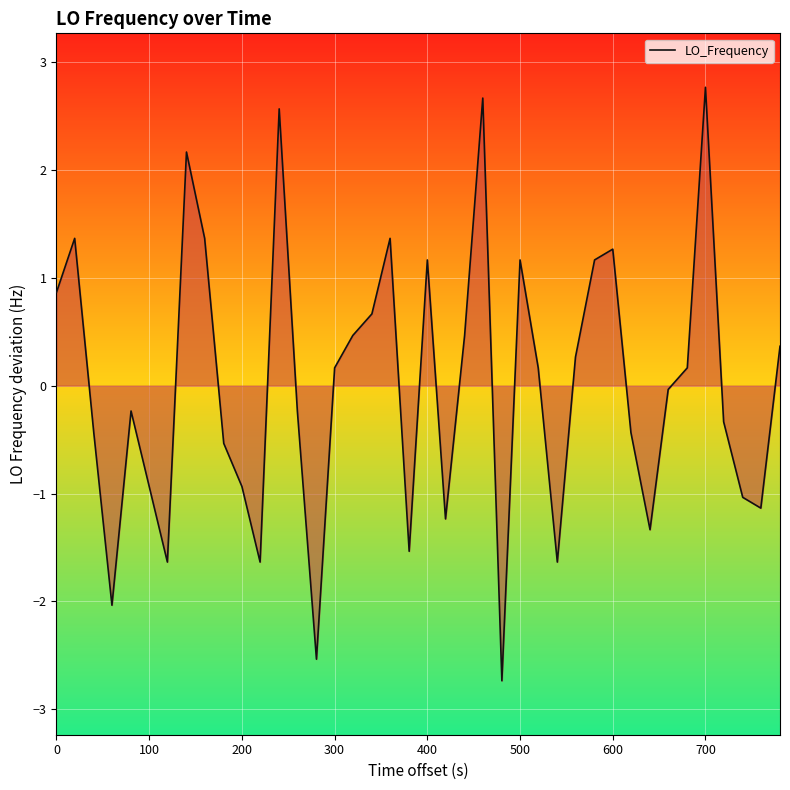

What is the minimum value shown in the chart?

-2.7